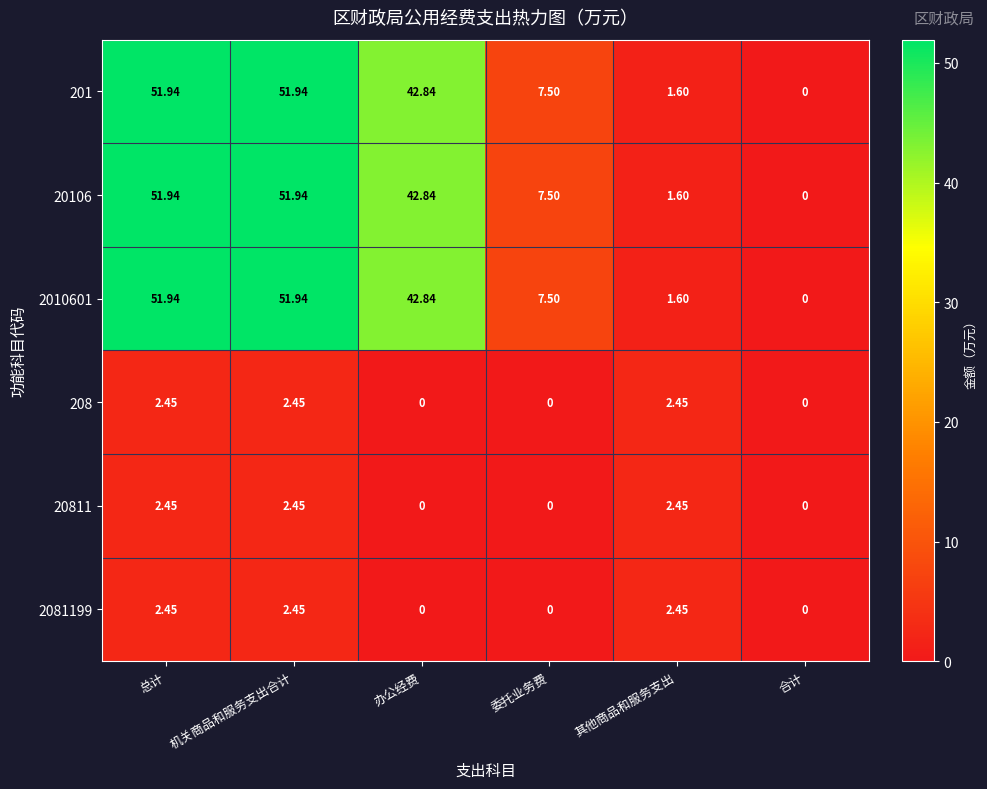

Which category has the lowest value in the 2010601 series?

合计